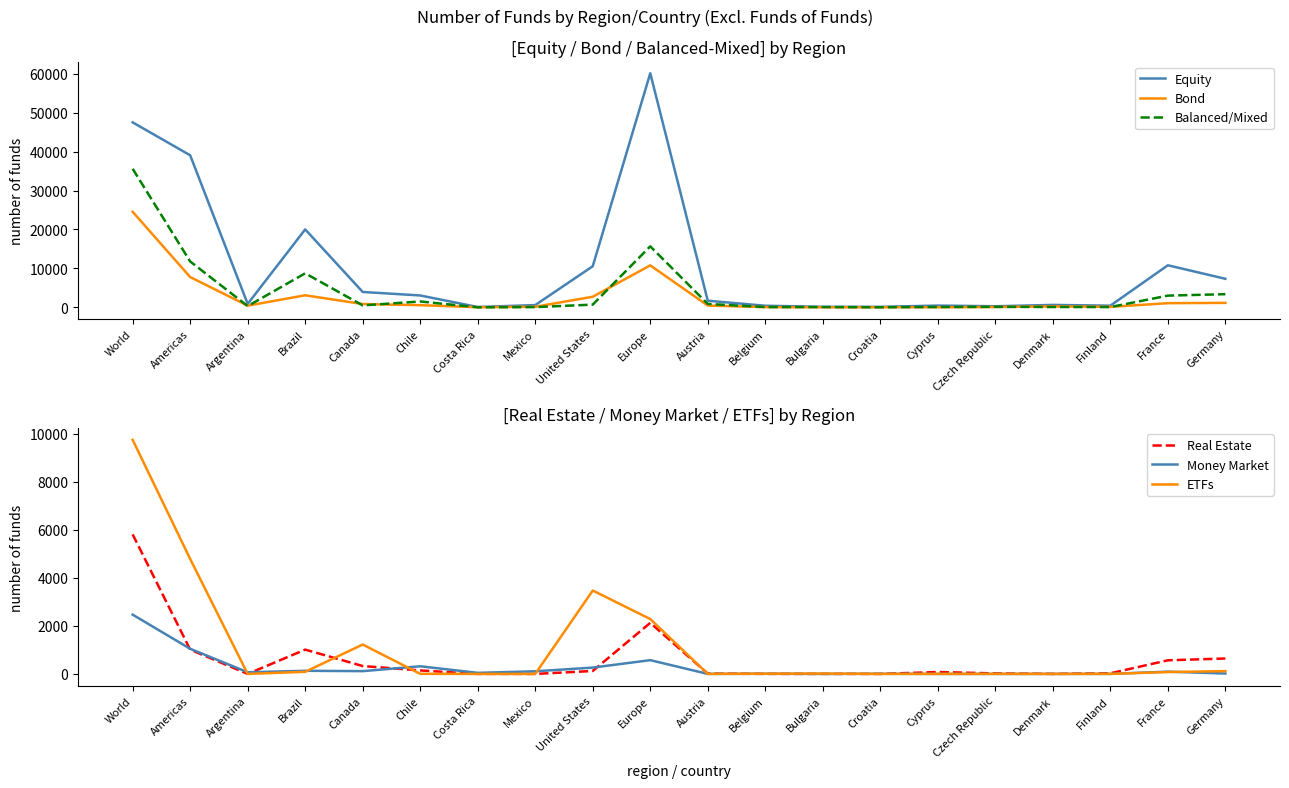

In Money Market, how many points are lower than both neighbors (excluding endpoints)?

5